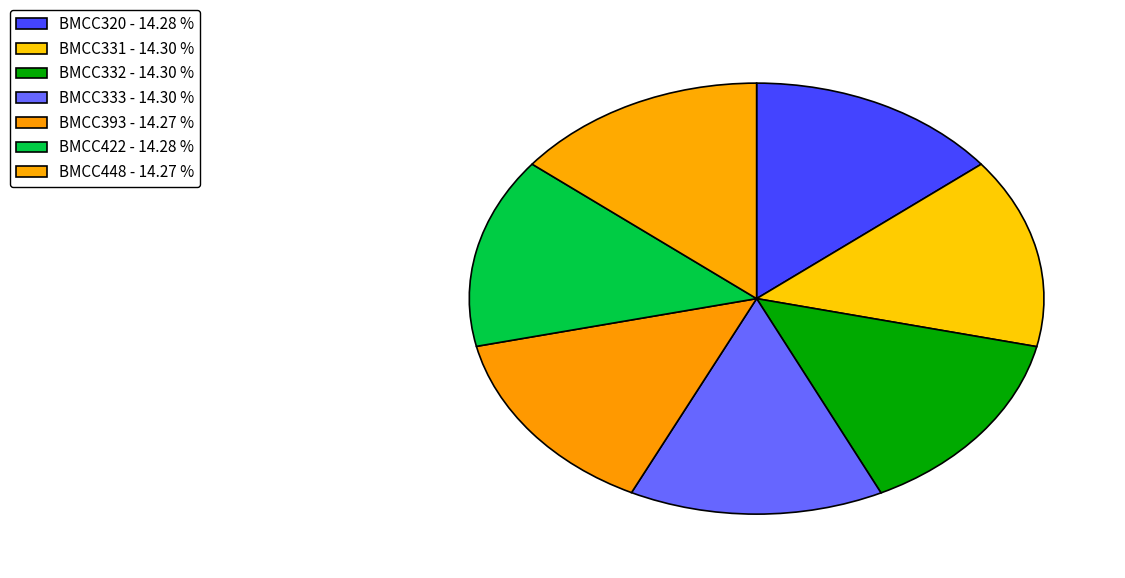

What is the total percentage of BMCC393 and BMCC320?

28.6%